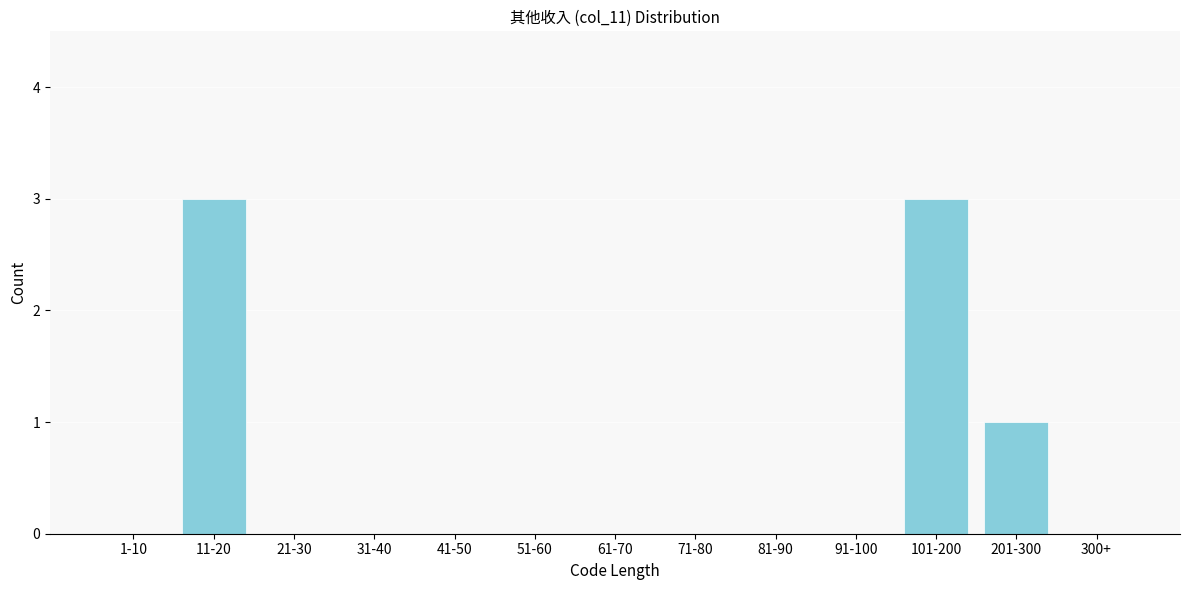

Reading left to right, extract all data points from this chart.

1-10=0	11-20=3	21-30=0	31-40=0	41-50=0	51-60=0	61-70=0	71-80=0	81-90=0	91-100=0	101-200=3	201-300=1	300+=0